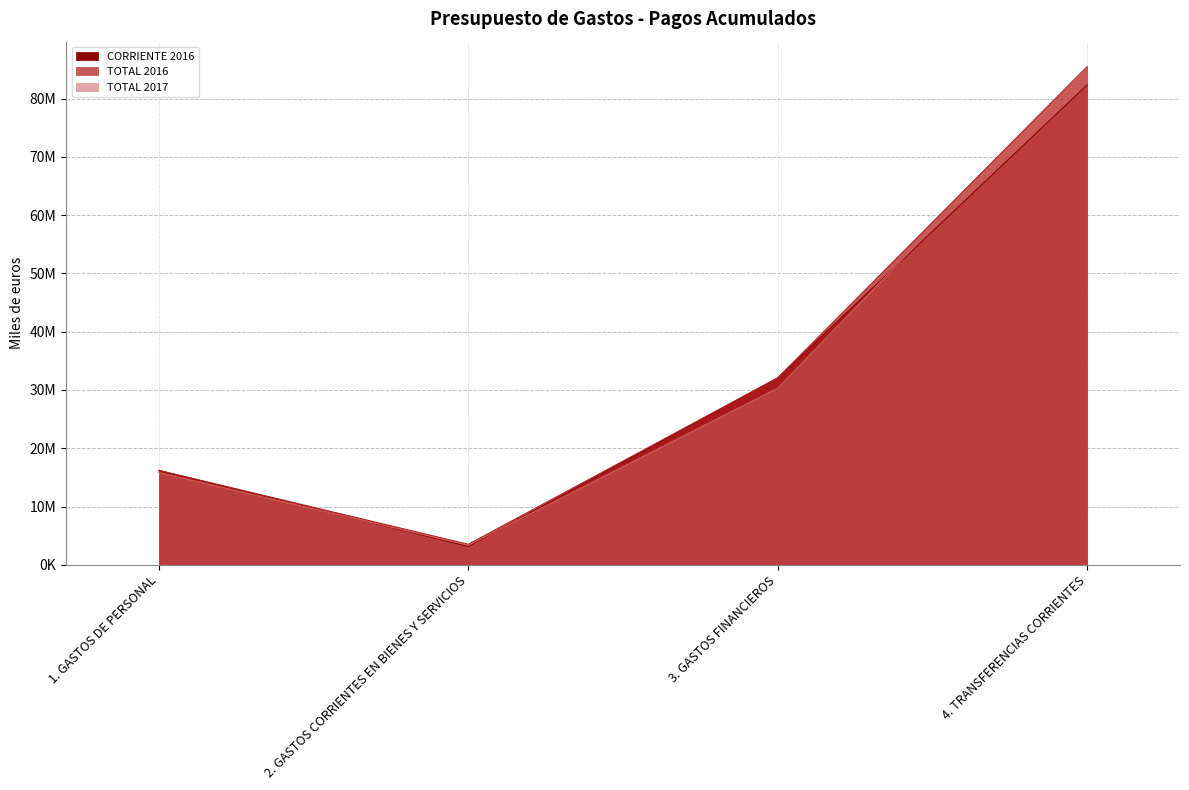

At which category does CORRIENTE 2016 reach its first local valley?

2. GASTOS CORRIENTES EN BIENES Y SERVICIOS